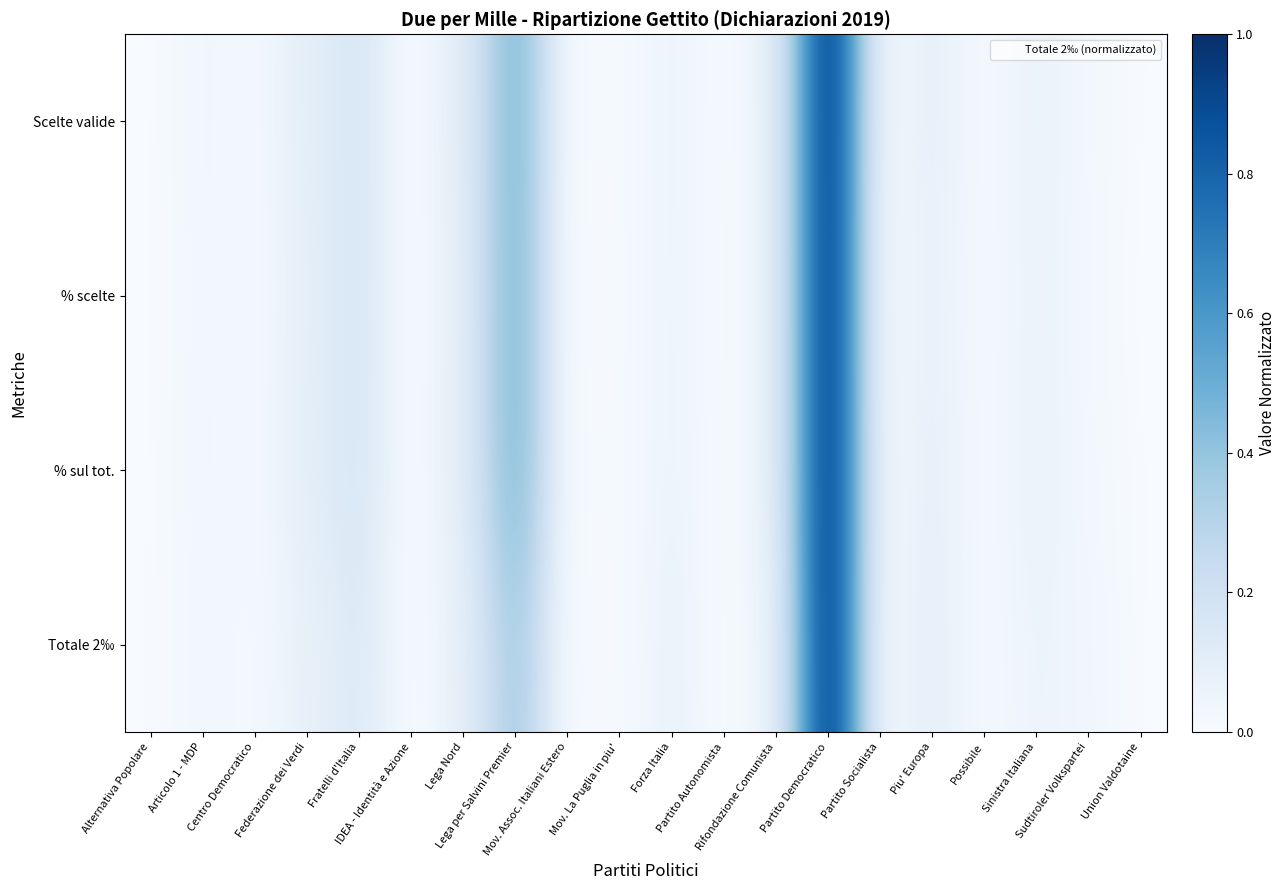

What is the maximum value shown in the chart?

1.0